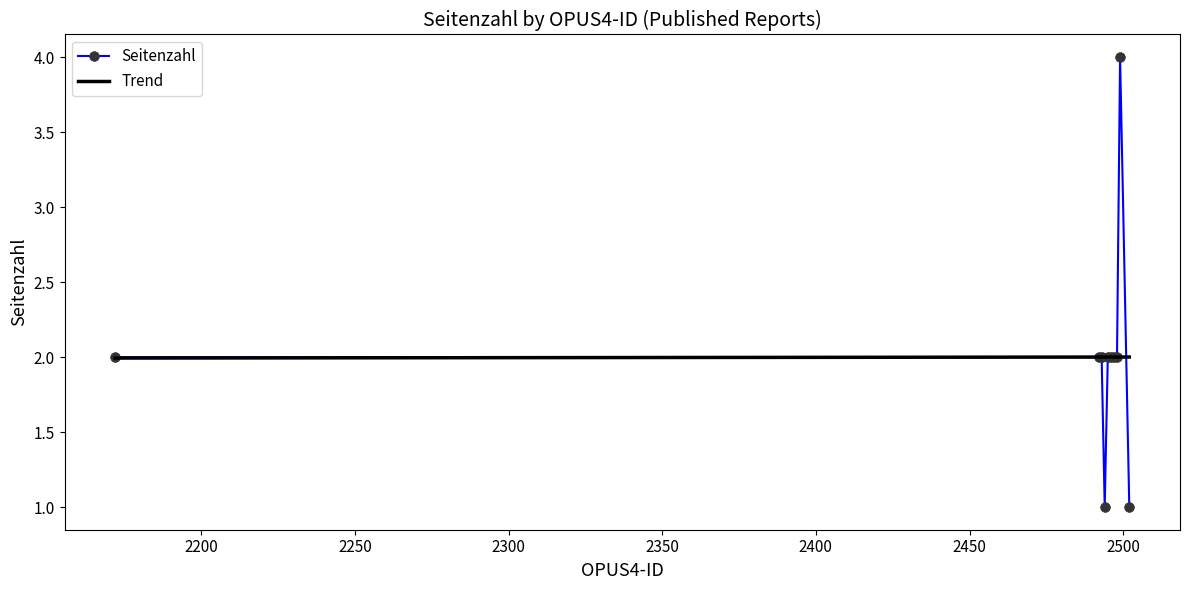

Which series has the widest spread of values?

Seitenzahl